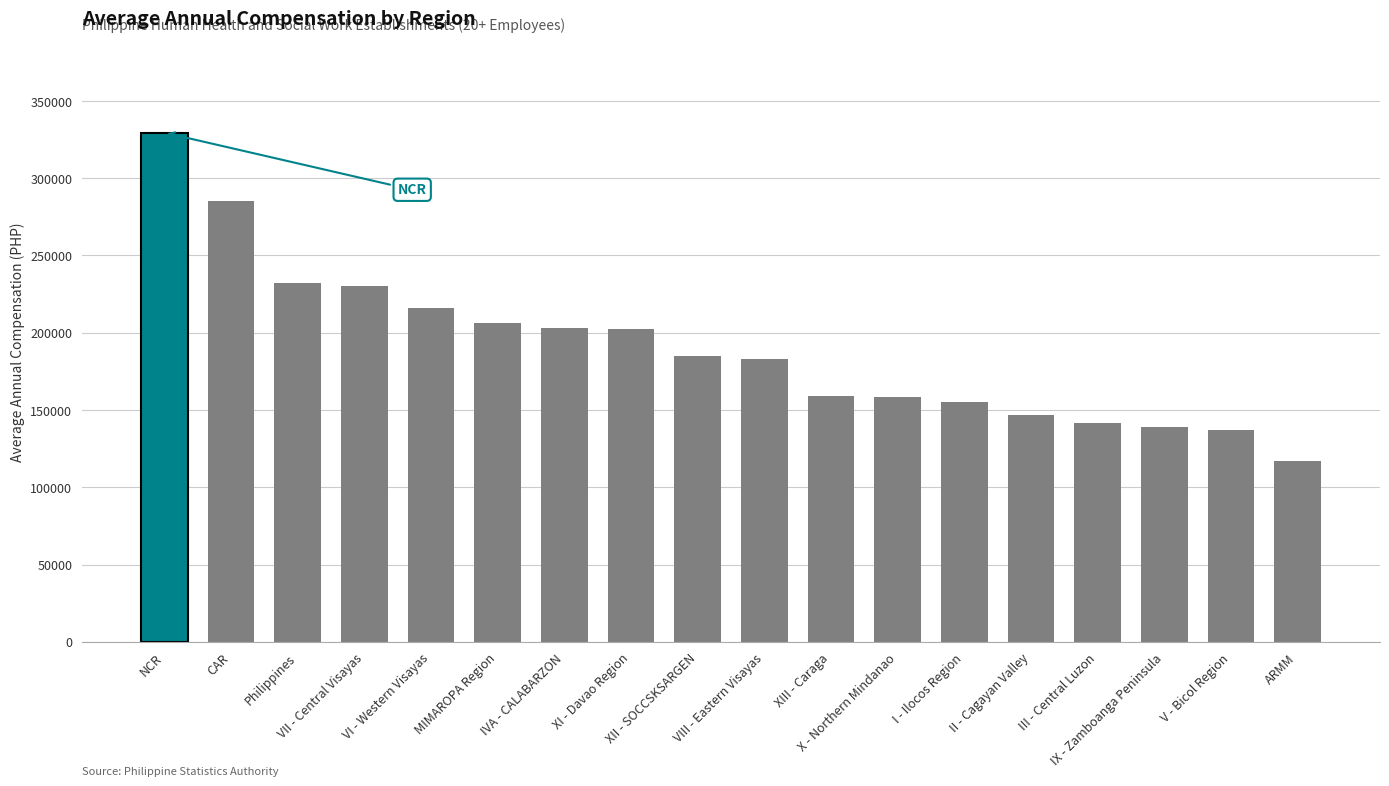

List the labels in order of value, largest first.

NCR, CAR, Philippines, VII - Central Visayas, VI - Western Visayas, MIMAROPA Region, IVA - CALABARZON, XI - Davao Region, XII - SOCCSKSARGEN, VIII - Eastern Visayas, XIII - Caraga, X - Northern Mindanao, I - Ilocos Region, II - Cagayan Valley, III - Central Luzon, IX - Zamboanga Peninsula, V - Bicol Region, ARMM